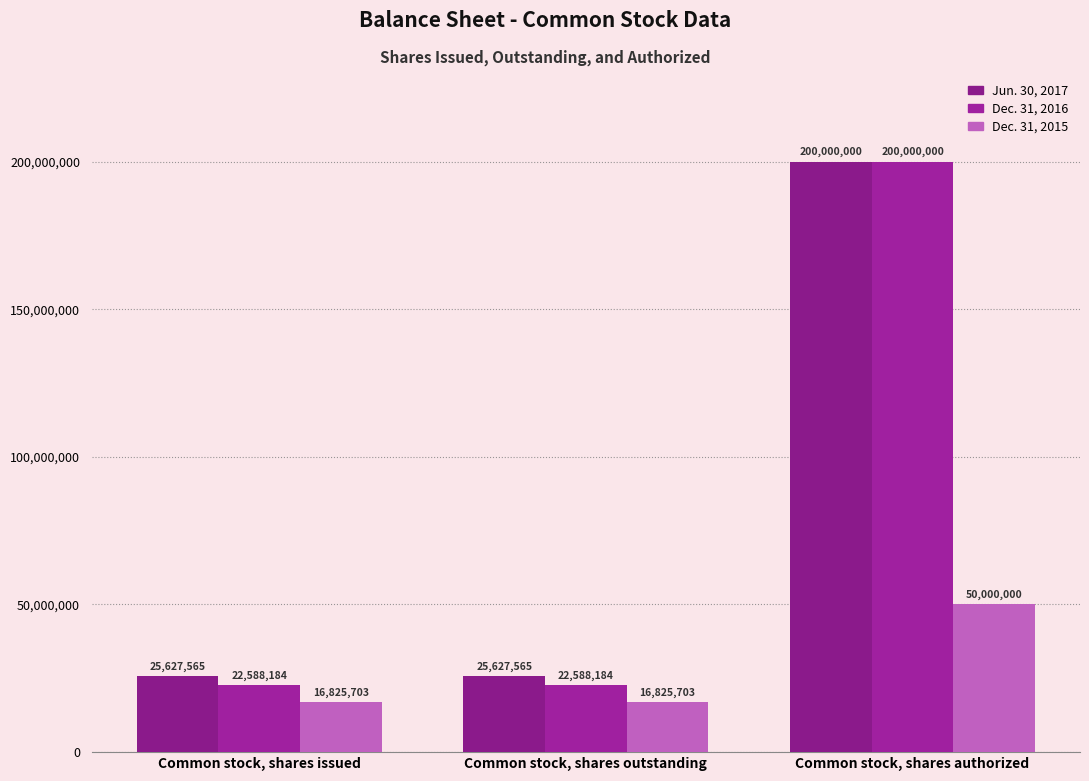

Does the chart contain any negative values?

No